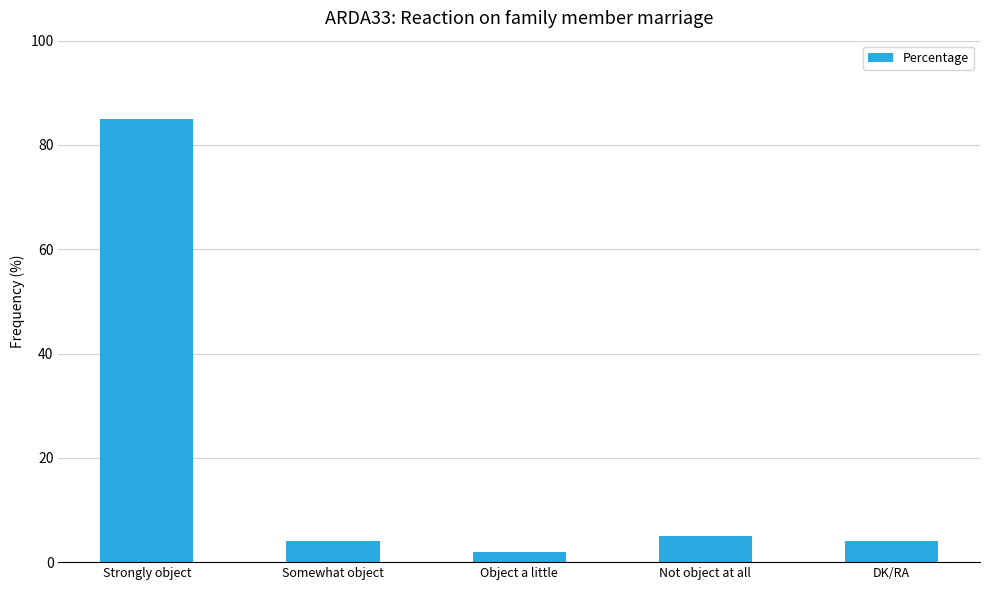

What is the sum of the values at Somewhat object and Object a little?

6